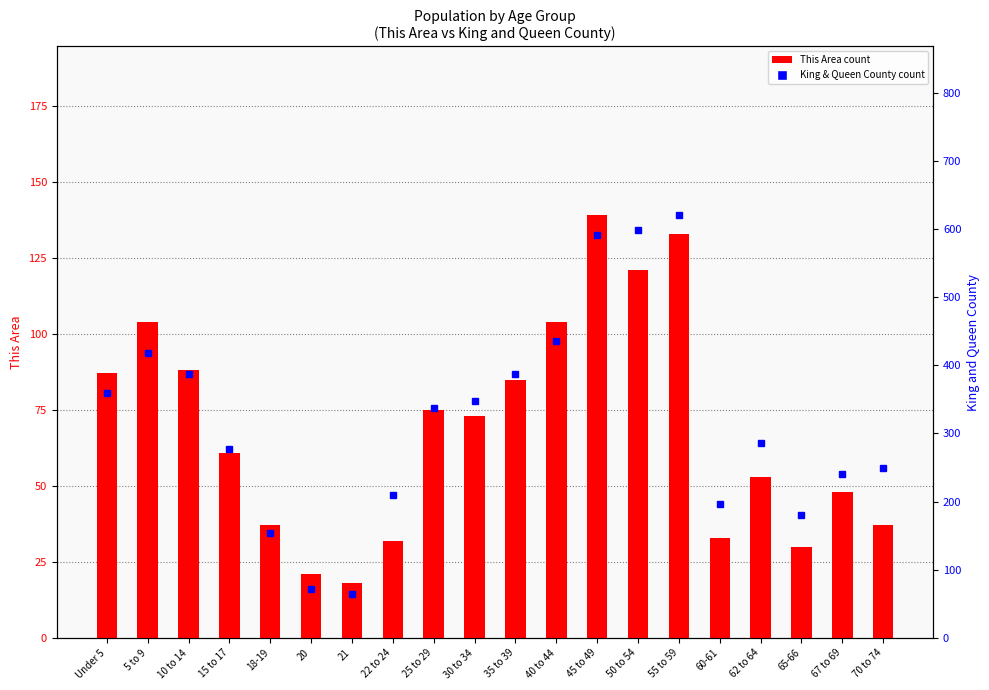

What is the total value across all series at 10 to 14?

475